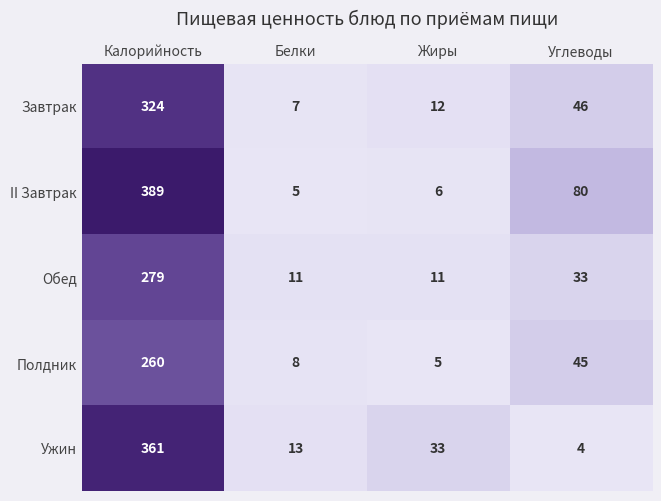

What is the average value of the Ужин series?

103